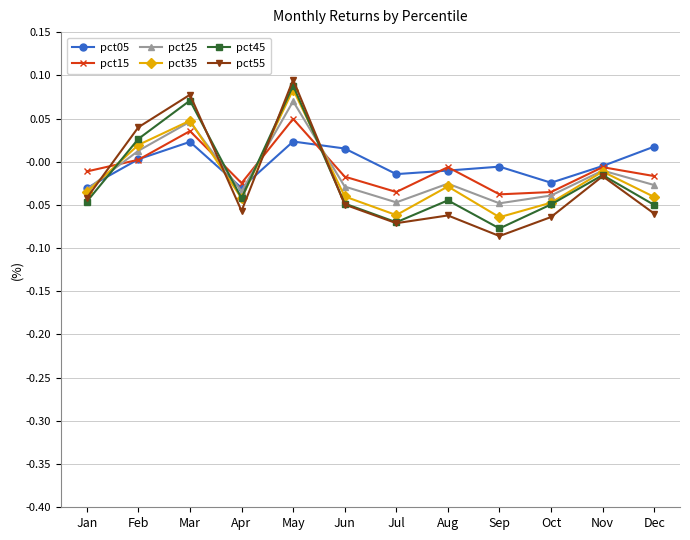

How many lines are shown in the chart?

6